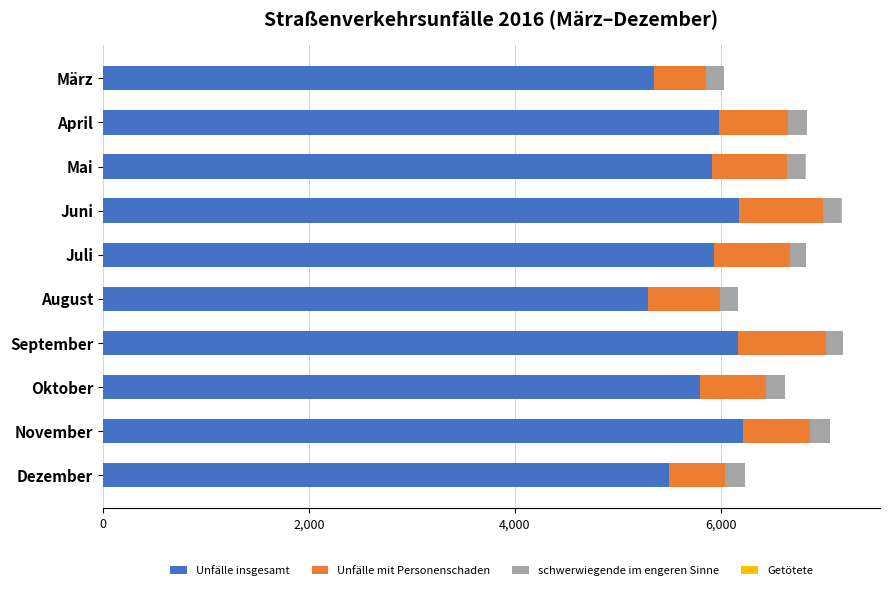

What is the maximum value for Unfälle insgesamt?

6217